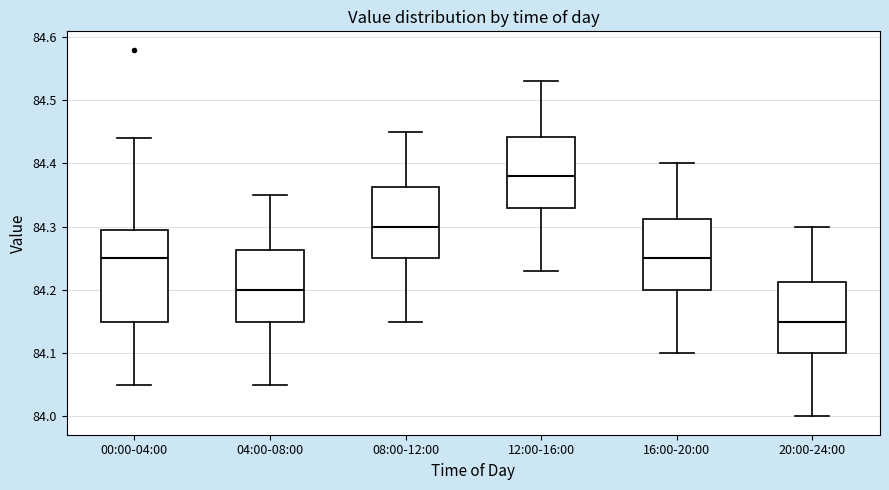

Where does the median line of the box for 20:00-24:00 sit on the y-axis? The values are not printed on the chart, so give them approximately, as read against the axis.

84.15